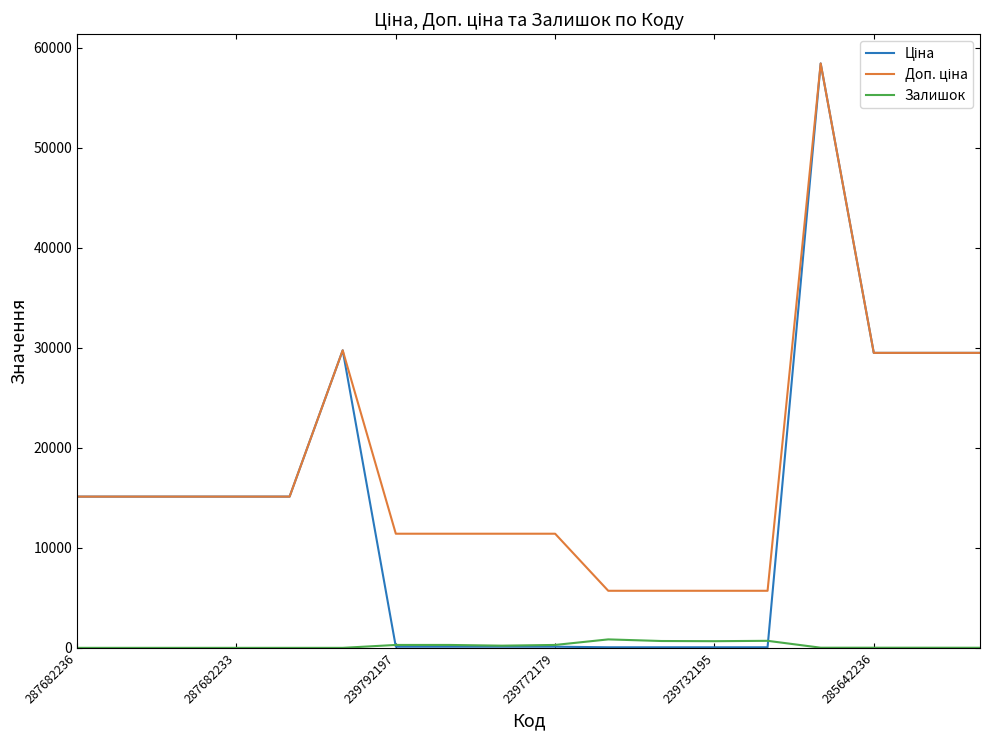

What is the maximum value shown in the chart?

58426.5